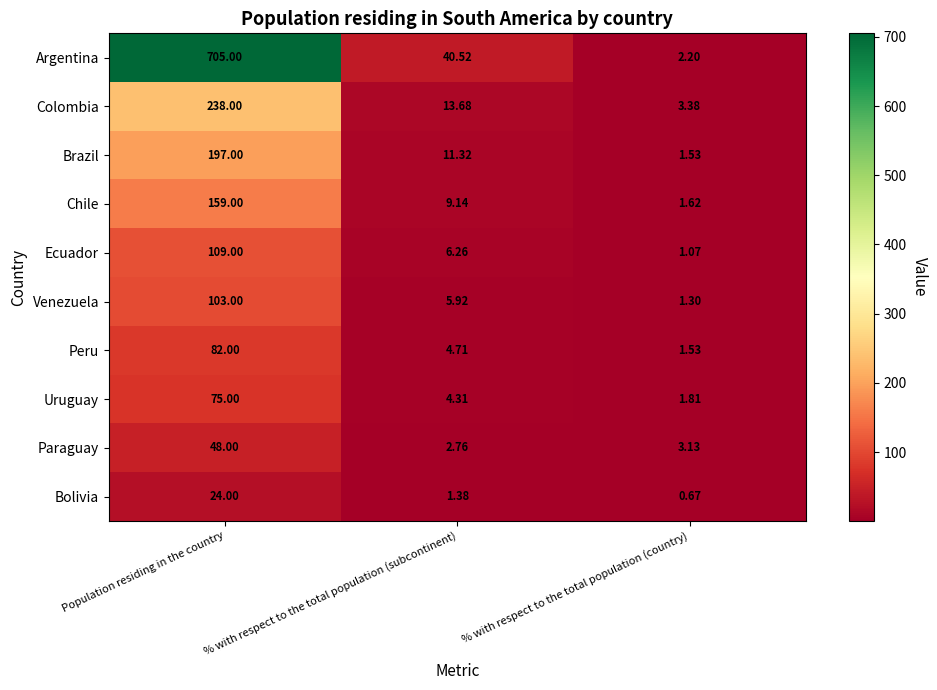

Which series changed the most between % with respect to the total population (subcontinent) and % with respect to the total population (country)?

Argentina